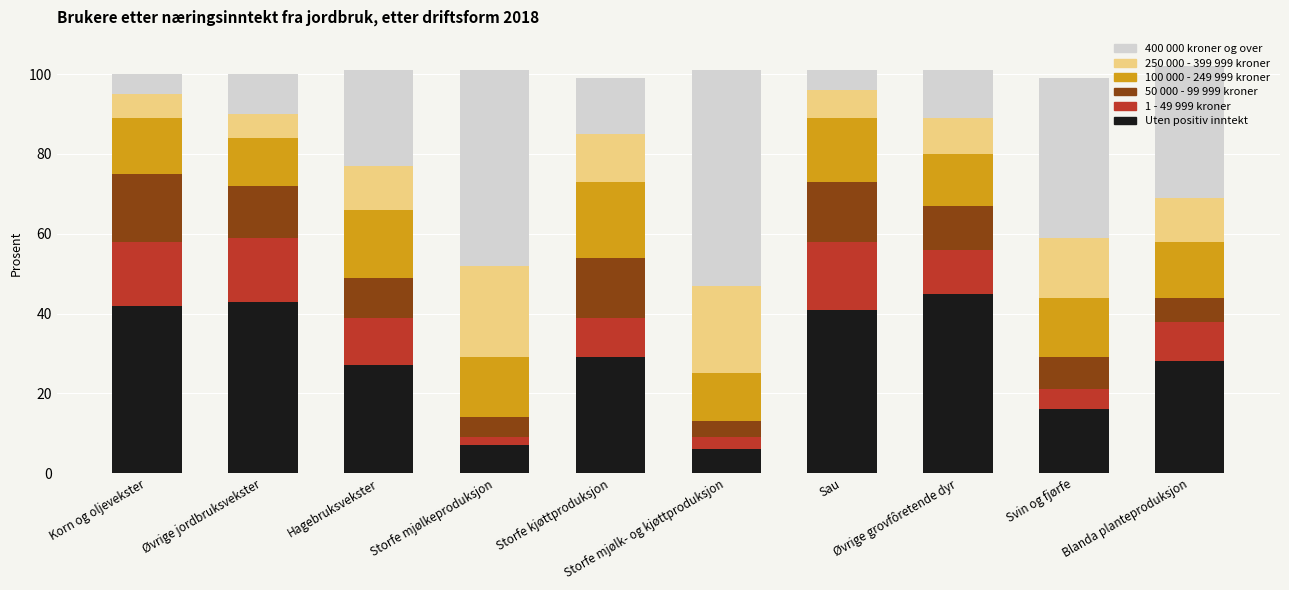

What is the maximum value for Uten positiv inntekt?

45